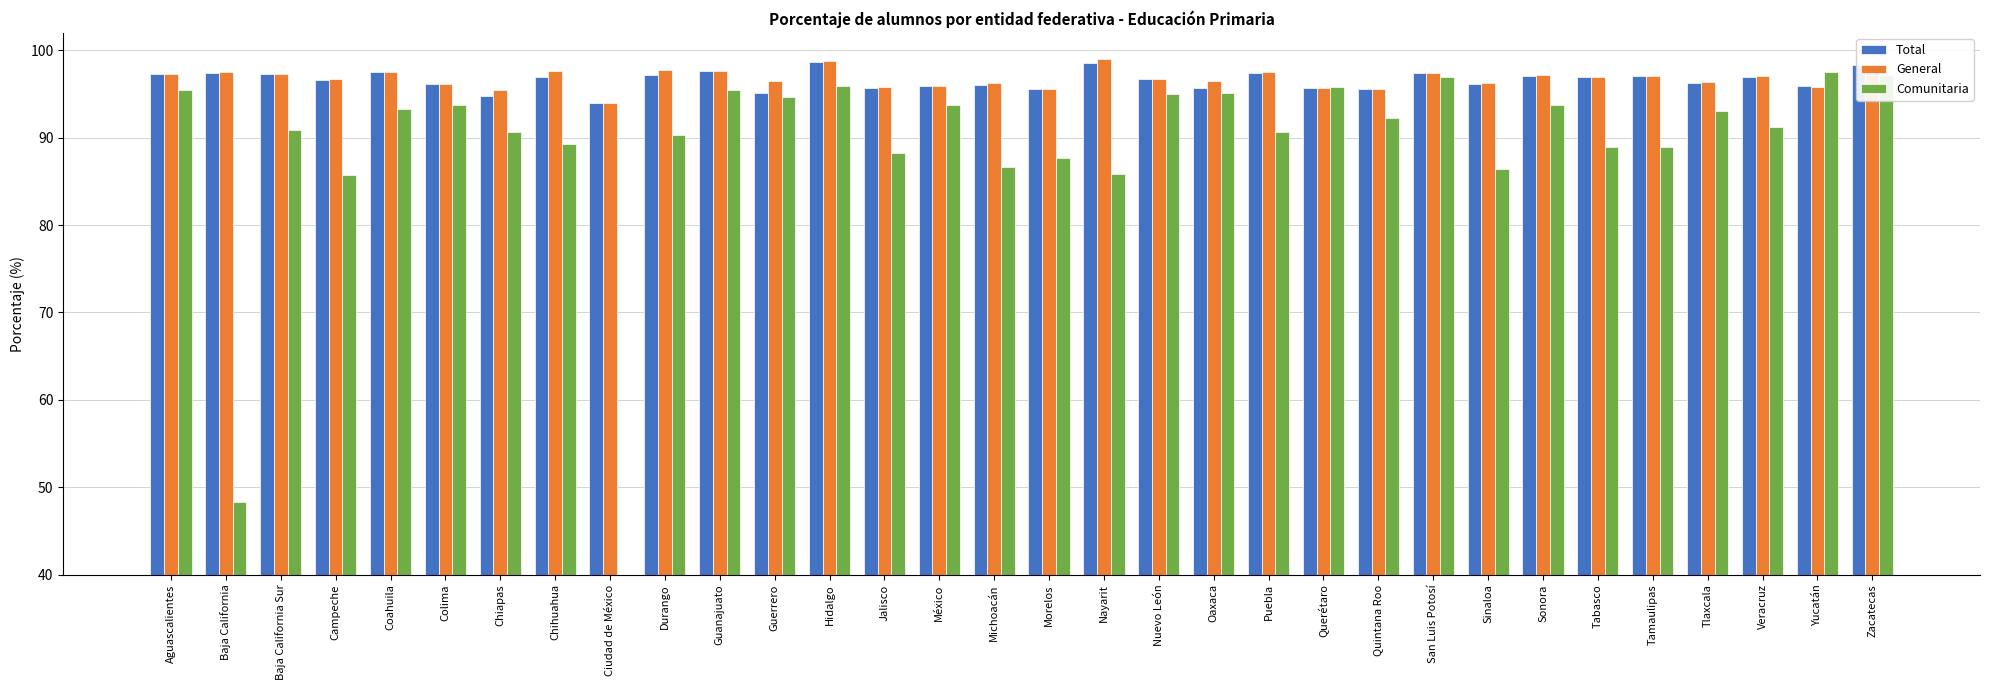

The value of Total at Tamaulipas is 55.0. True or false?

False